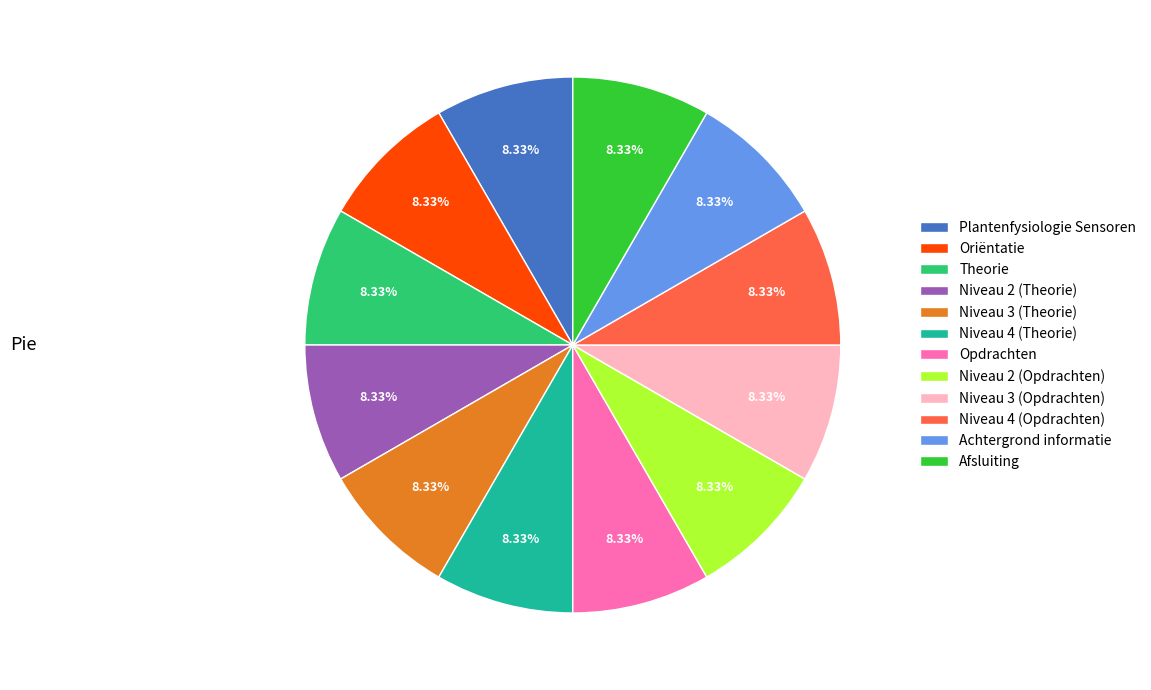

Is there a majority slice in this chart?

No